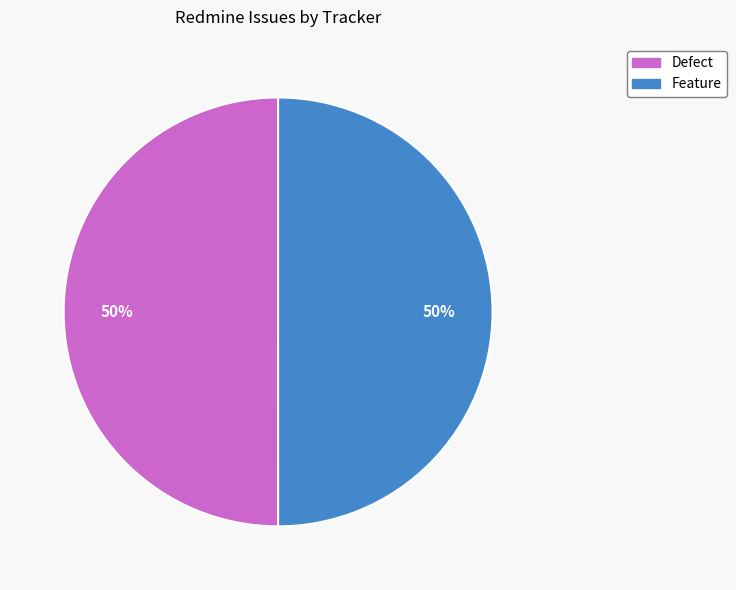

To the nearest percent, what percentage of the pie is Defect?

50%